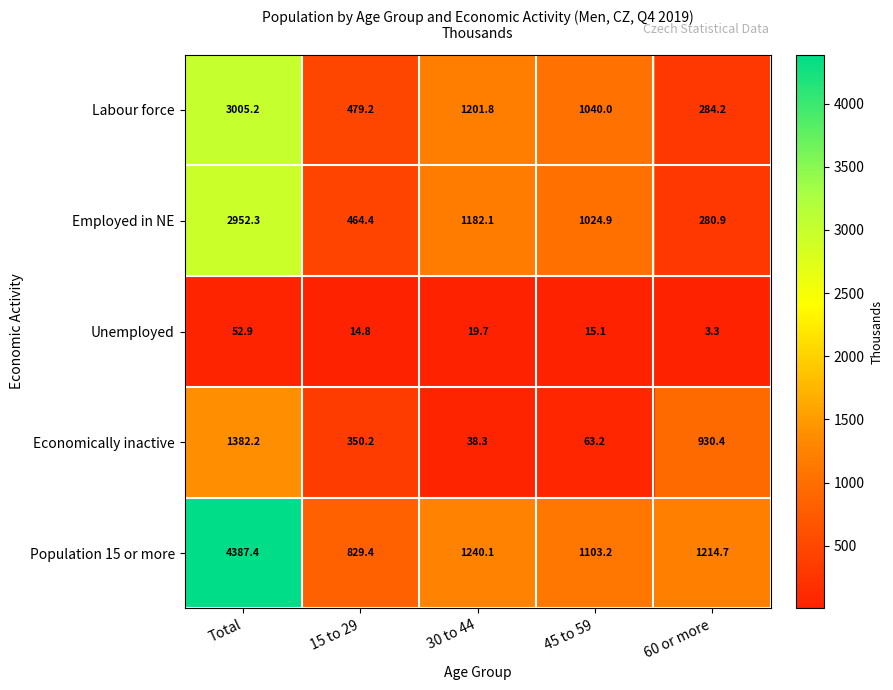

What is the difference between the second highest and second lowest values in the Economically inactive series?

867.2